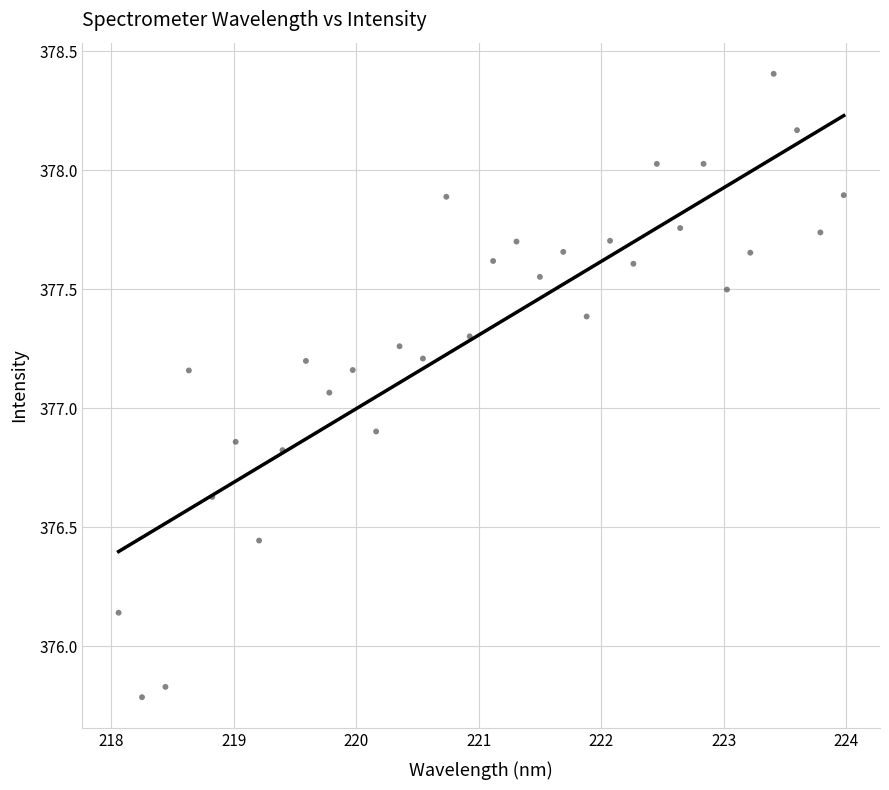

What is the range of Y values (max minus min)?

2.6